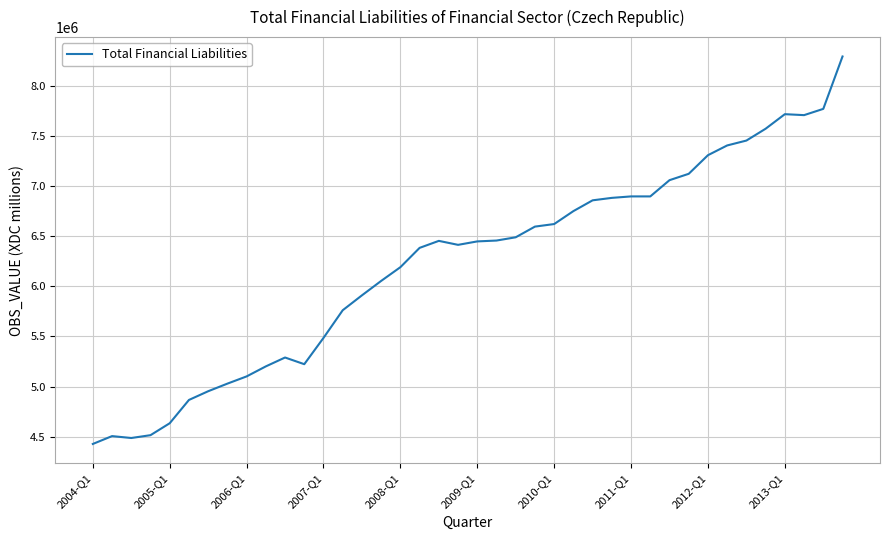

What is the difference between the maximum and minimum values?

3861196